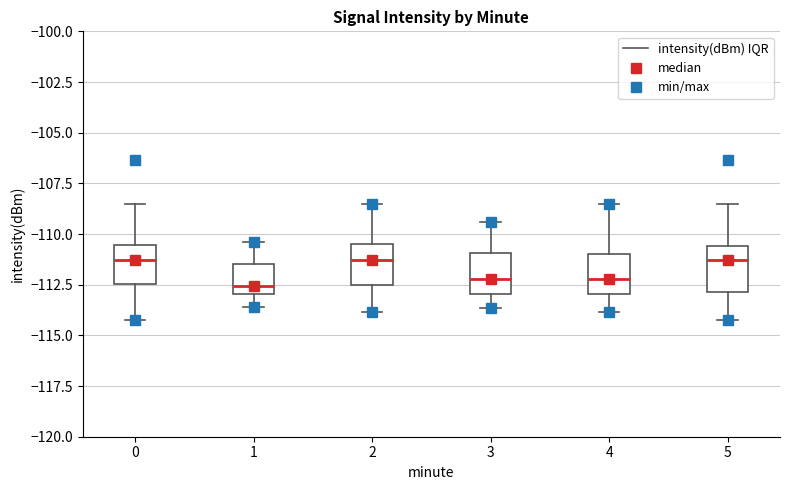

Reading left to right, read every box against the y-axis: the position of its median line, the range the box covers, and the ends of its whiskers. The values are not printed on the chart, so give them approximately, as read against the axis.

0: median -111.5, box -112.5 to -110.5, whiskers -114.0 to -108.5
1: median -112.5, box -113.0 to -111.5, whiskers -113.5 to -110.5
2: median -111.5, box -112.5 to -110.5, whiskers -114.0 to -108.5
3: median -112.0, box -113.0 to -111.0, whiskers -113.5 to -109.5
4: median -112.0, box -113.0 to -111.0, whiskers -114.0 to -108.5
5: median -111.5, box -113.0 to -110.5, whiskers -114.0 to -108.5